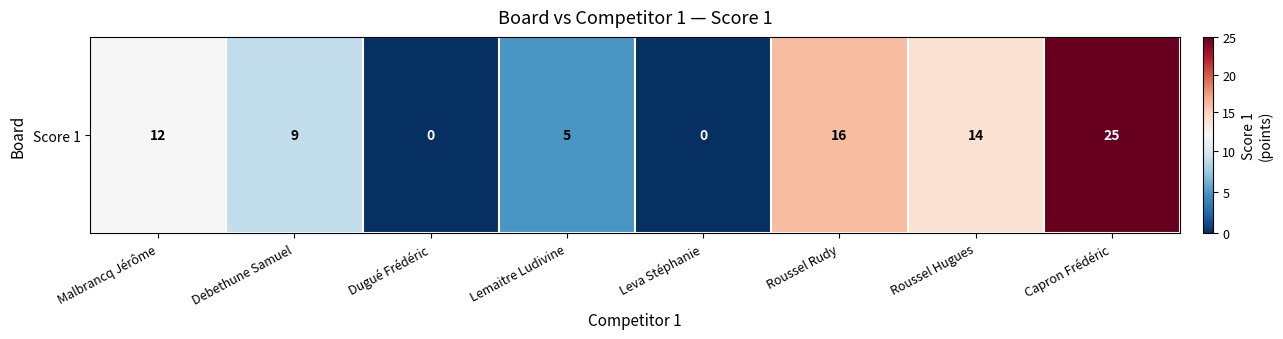

How many positive values are there?

6